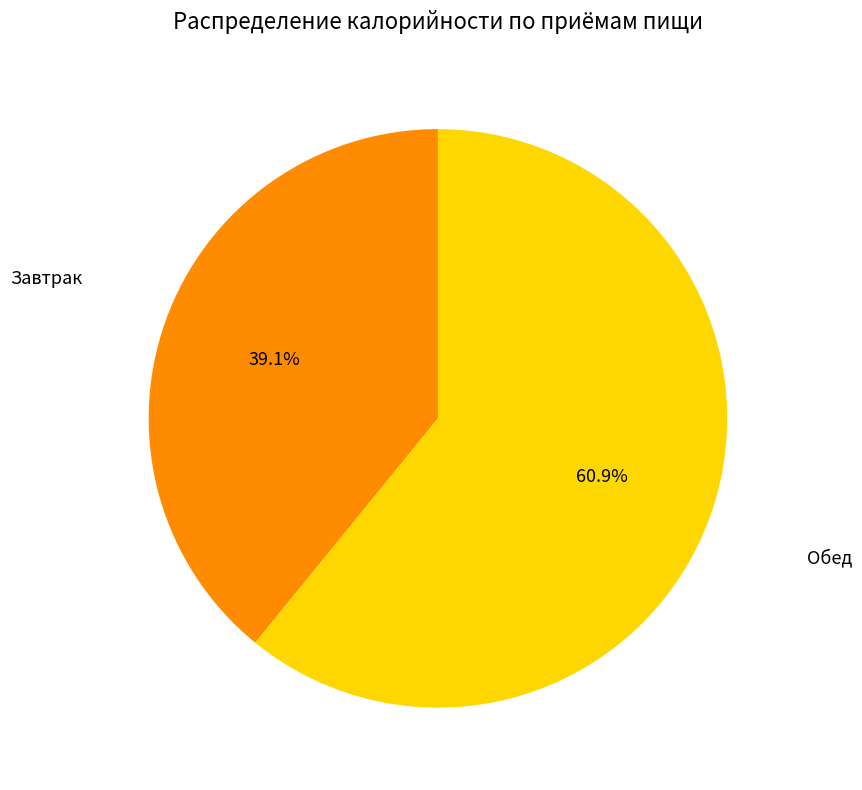

Is there any slice that represents more than half of the pie?

Yes